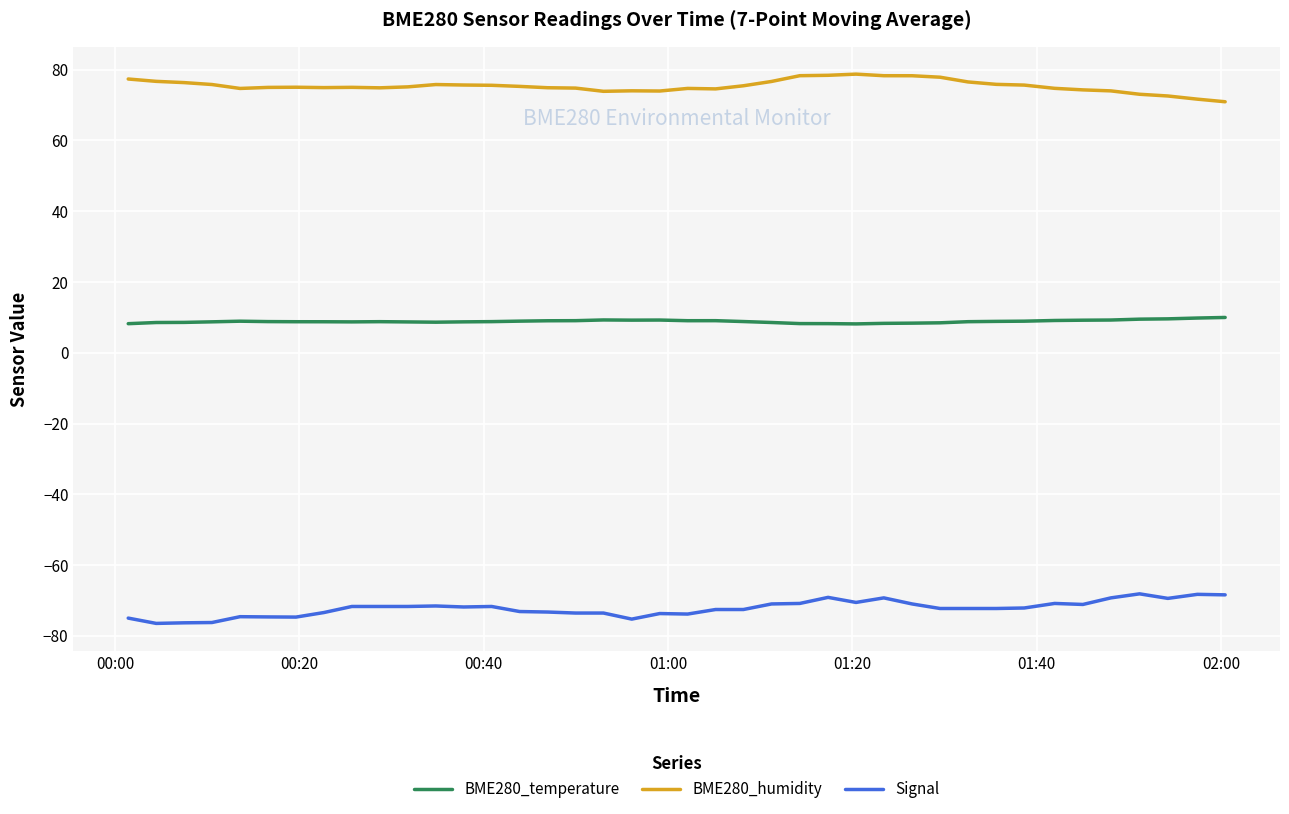

How many lines are shown in the chart?

3